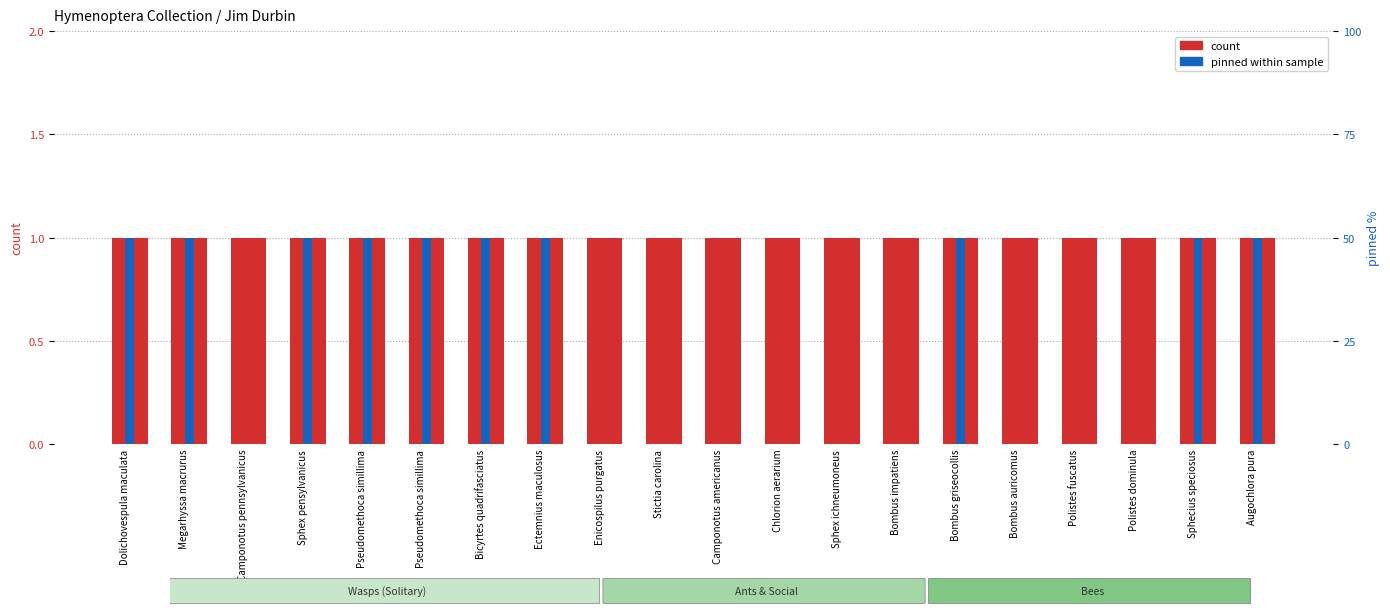

Is it true that pinned within sample equals 34 at Pseudomethoca simillima?

False